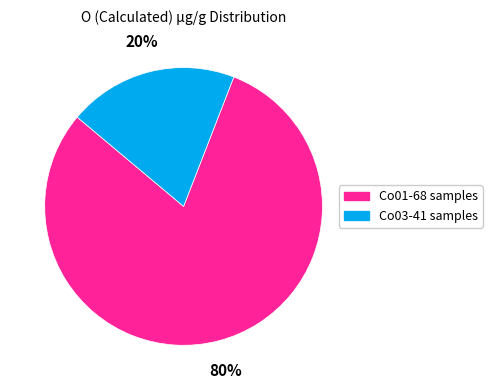

To the nearest percent, what is the difference between the largest and smallest slice percentages?

60%